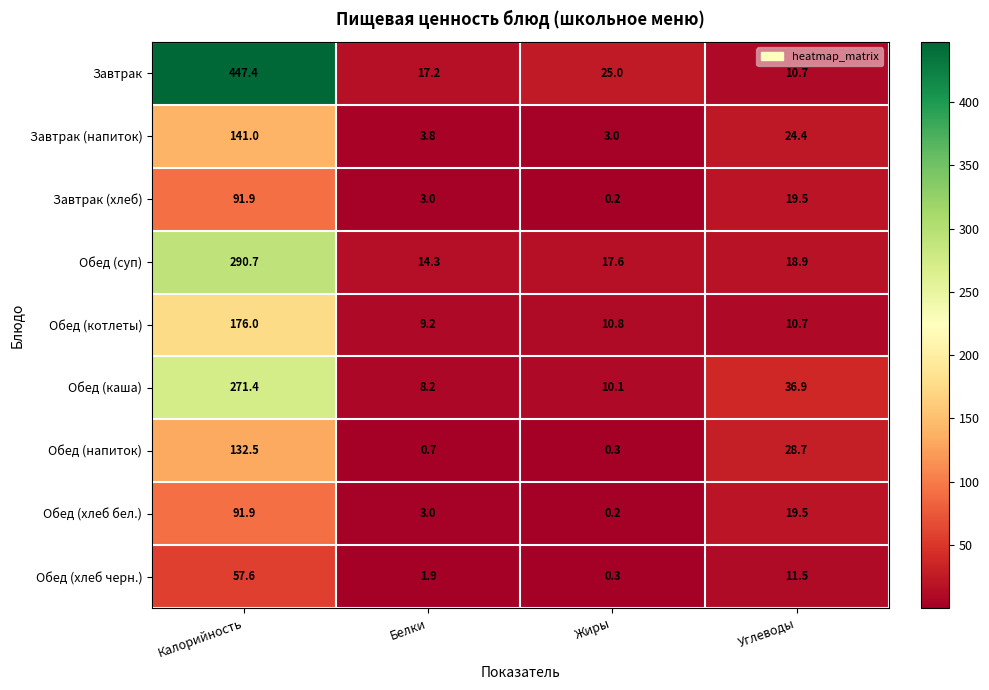

The value of Обед (каша) at Жиры is 10.1. True or false?

True